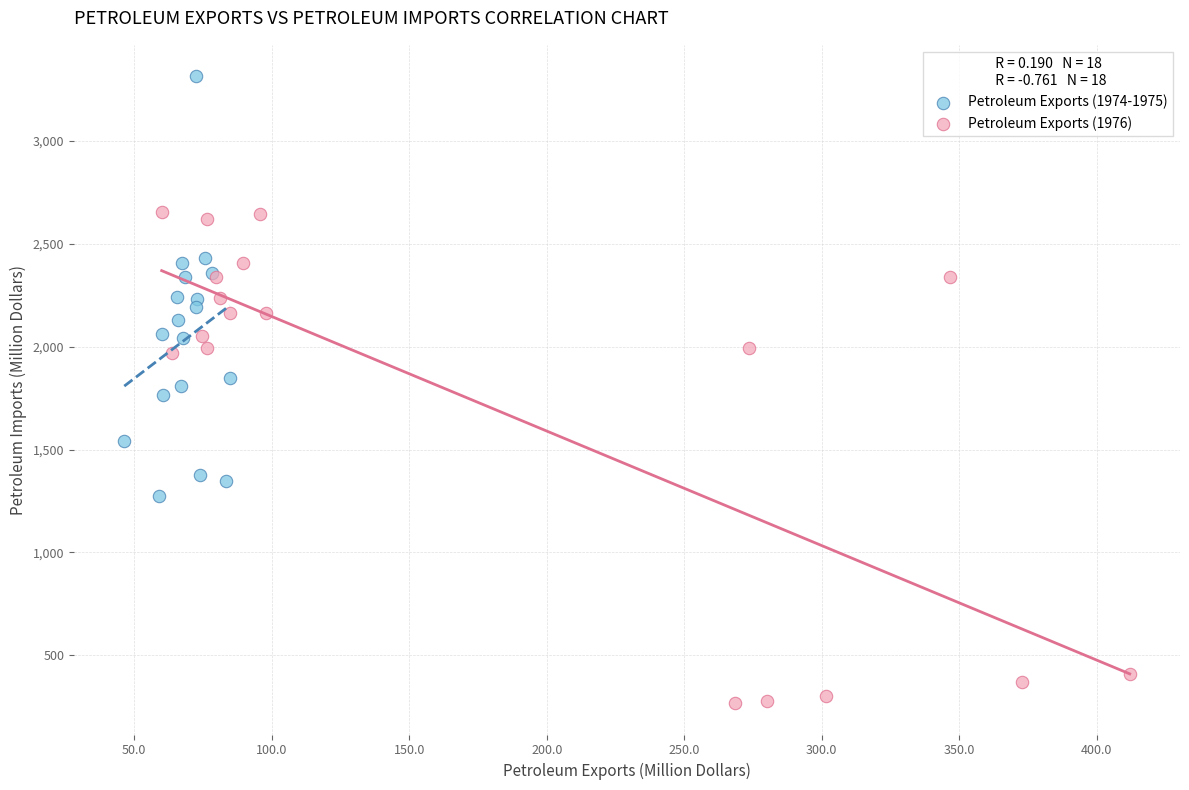

Which series reaches the minimum Y coordinate?

Petroleum Exports (1976)